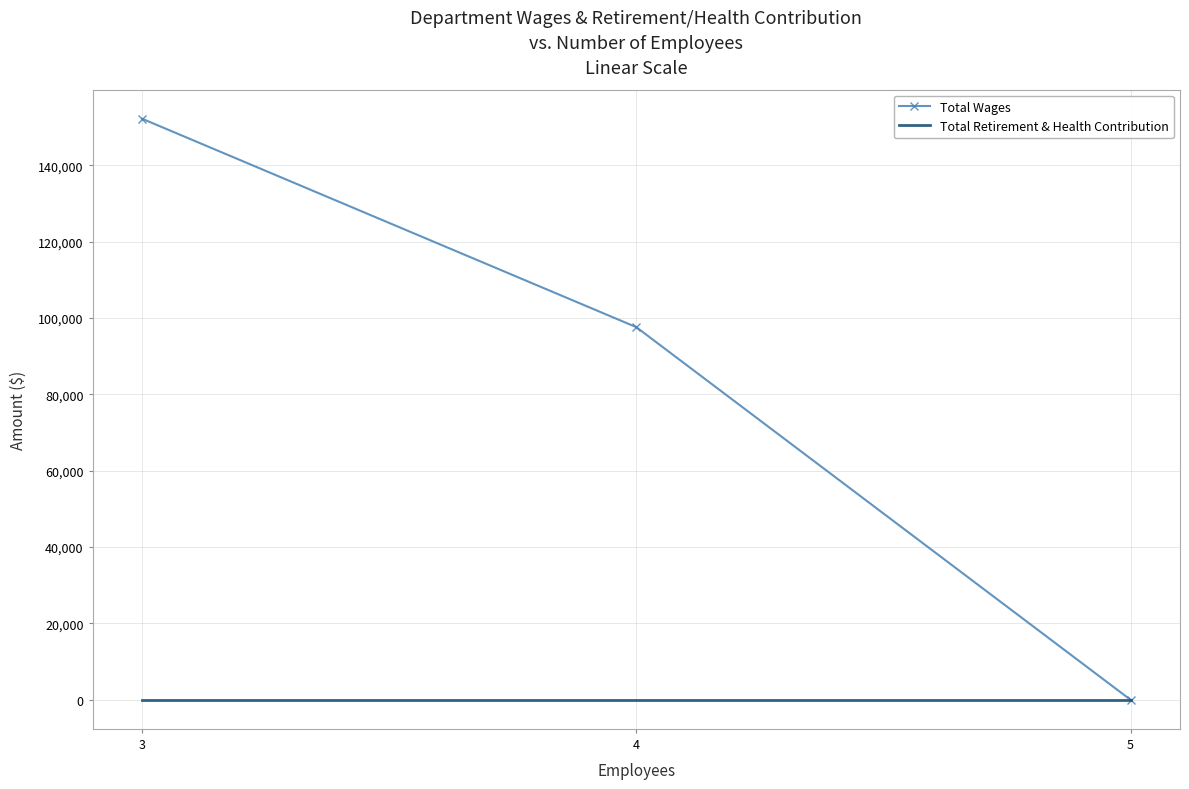

What is the difference between the highest and lowest values at 3?

152188